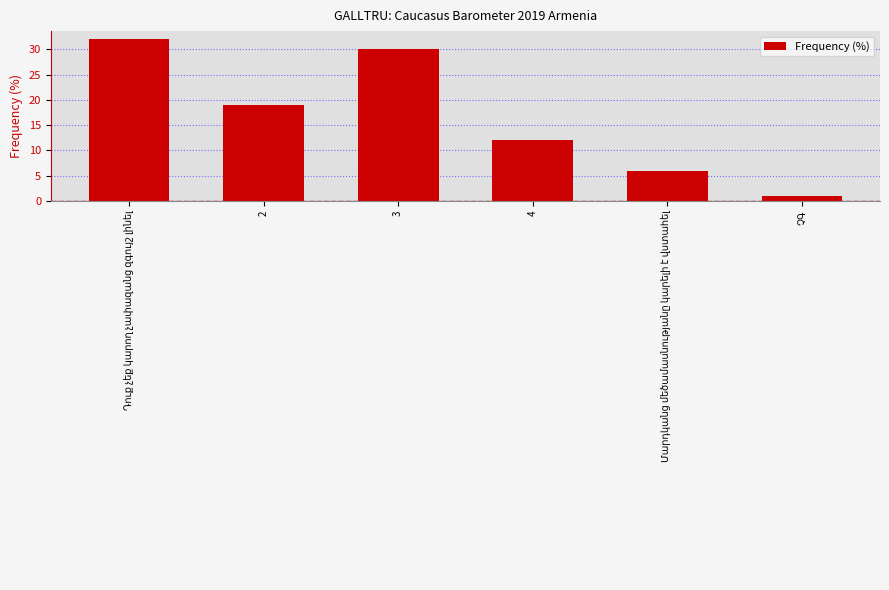

Is it true that the value at 3 is 30?

True